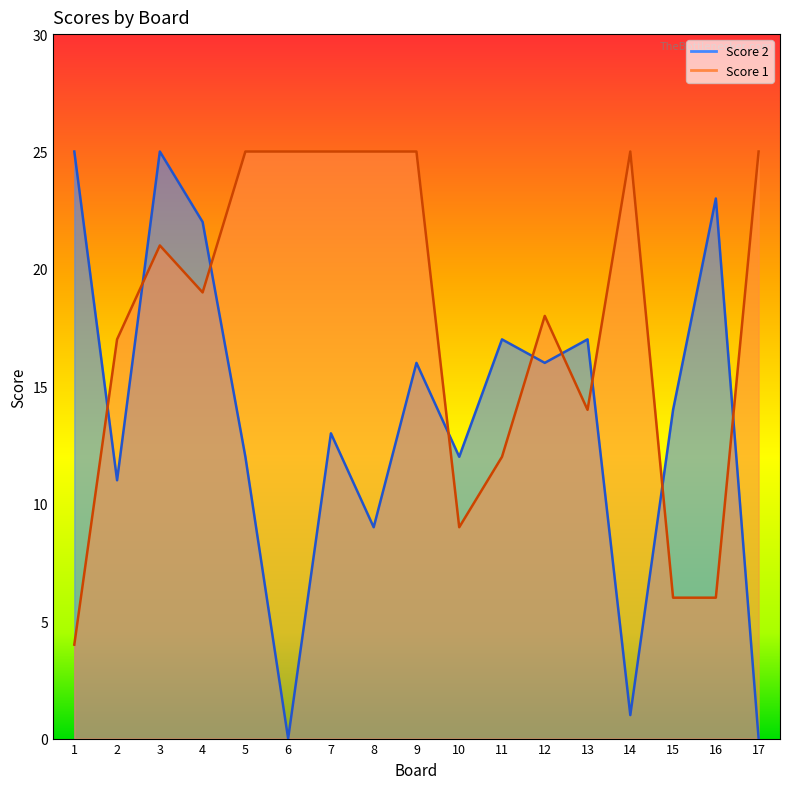

True or false: Score 2 and Score 1 intersect in this chart.

True